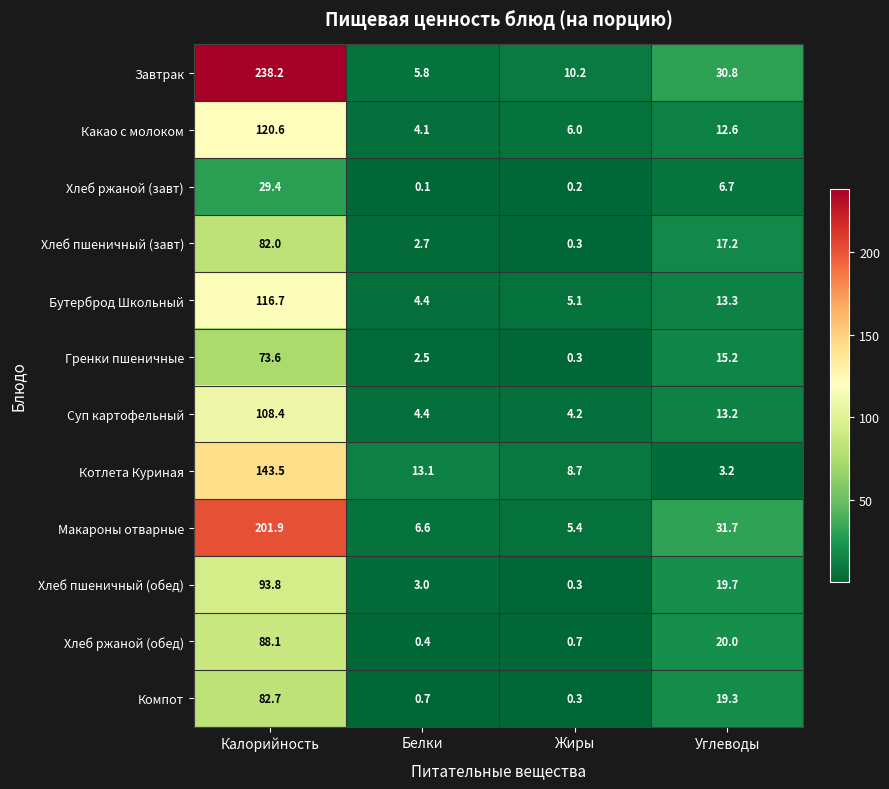

How many values in the Хлеб пшеничный (обед) series exceed 19?

2